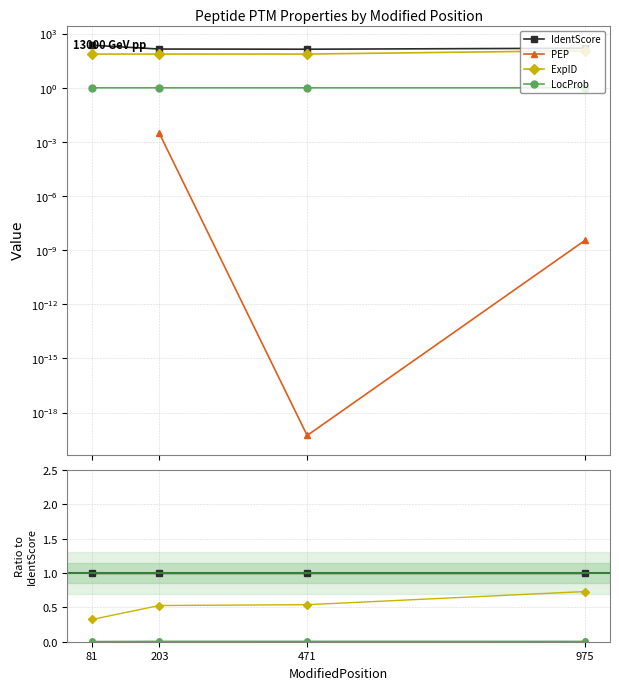

What is the spread (max minus min) of values at 81?

1.0